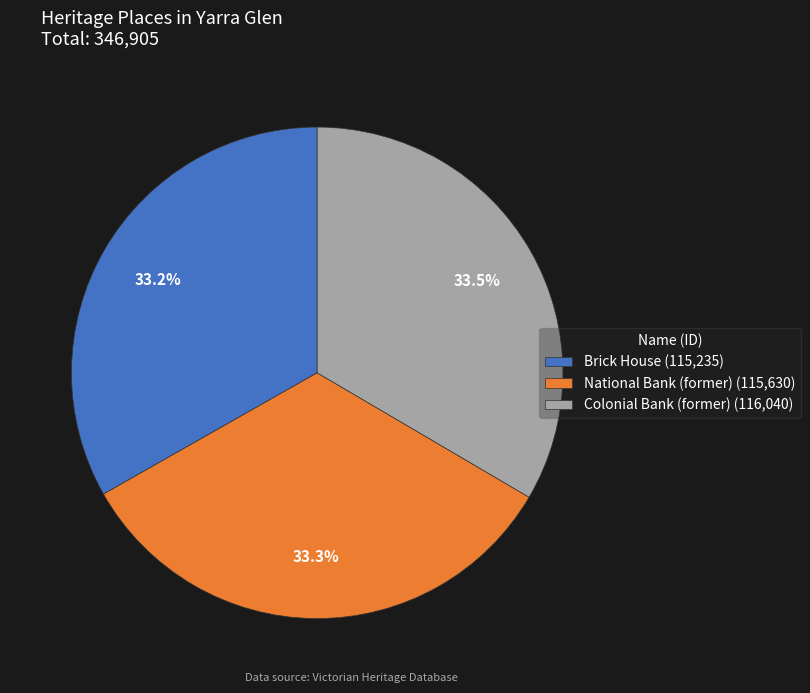

Does Brick House account for over 50% of the chart?

No